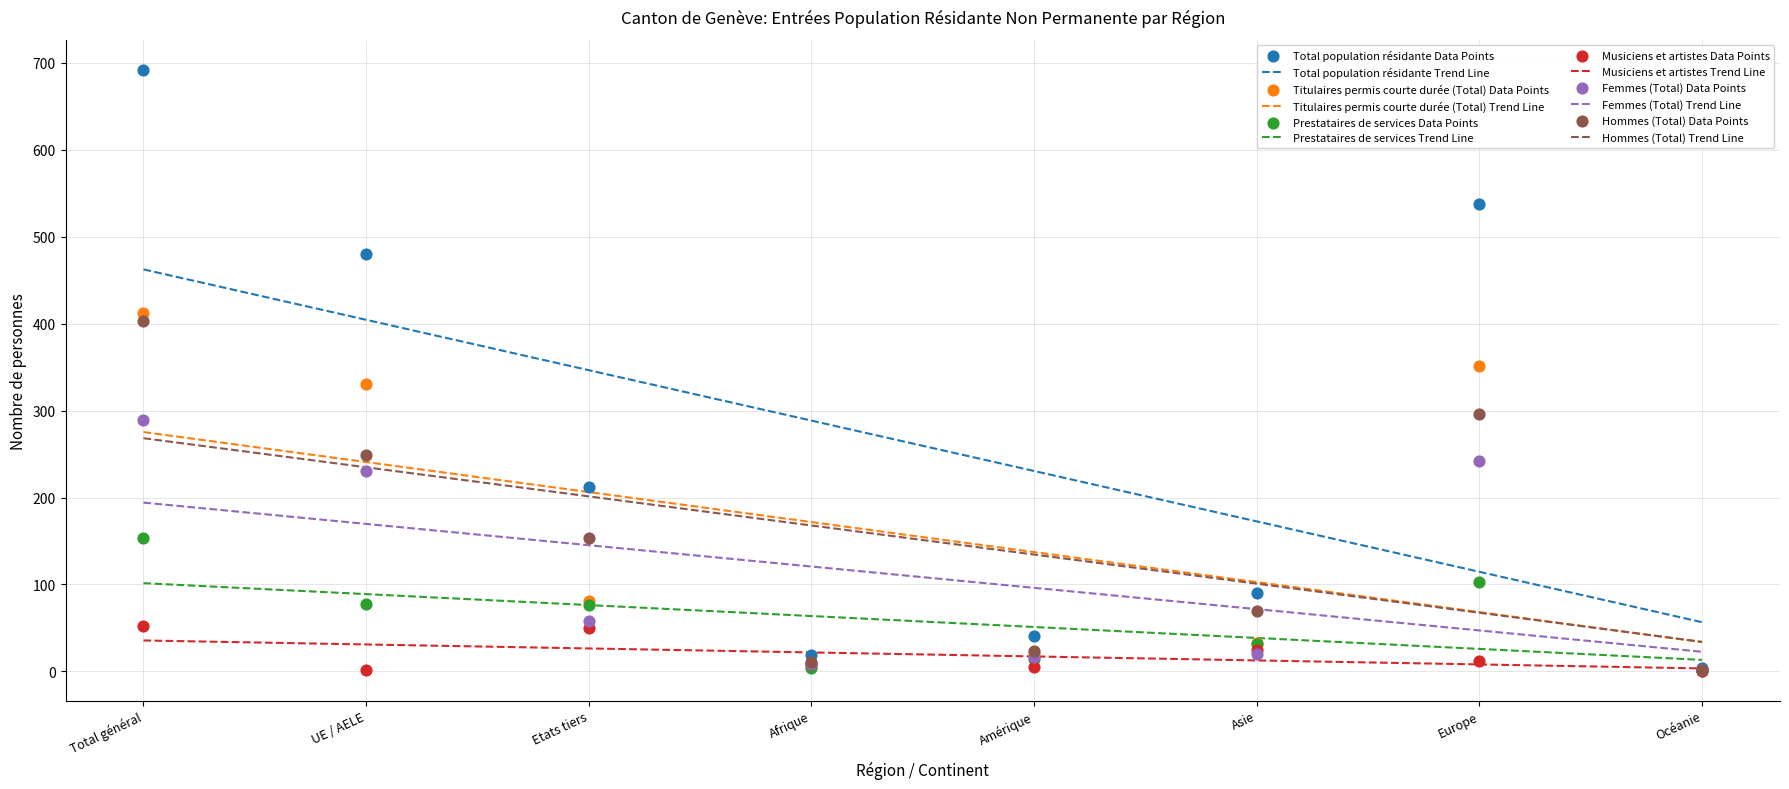

Which series has the largest total across all categories?

Total population résidante